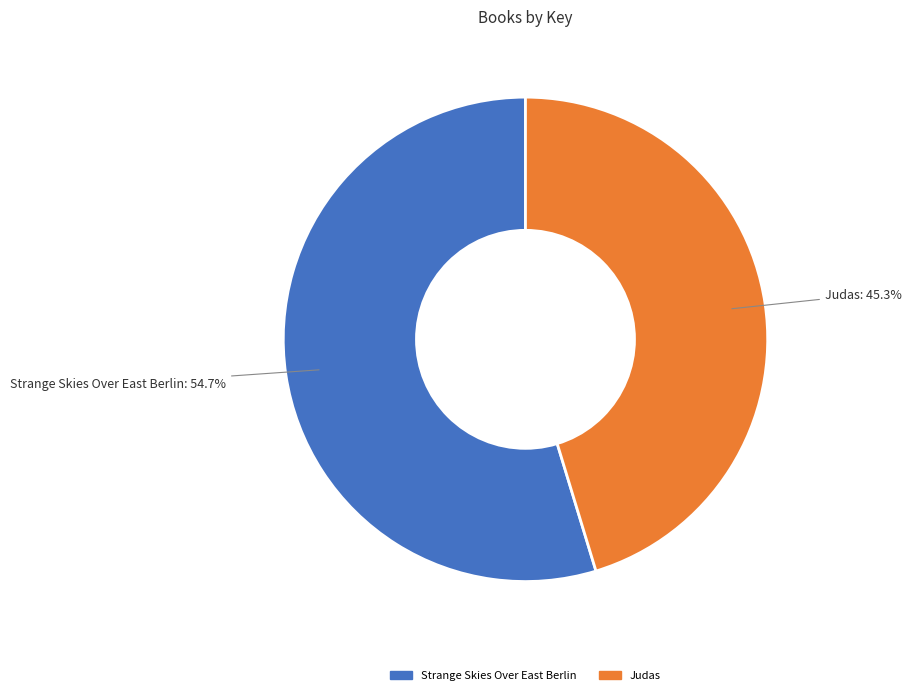

Which slice represents more than half of the pie?

Strange Skies Over East Berlin